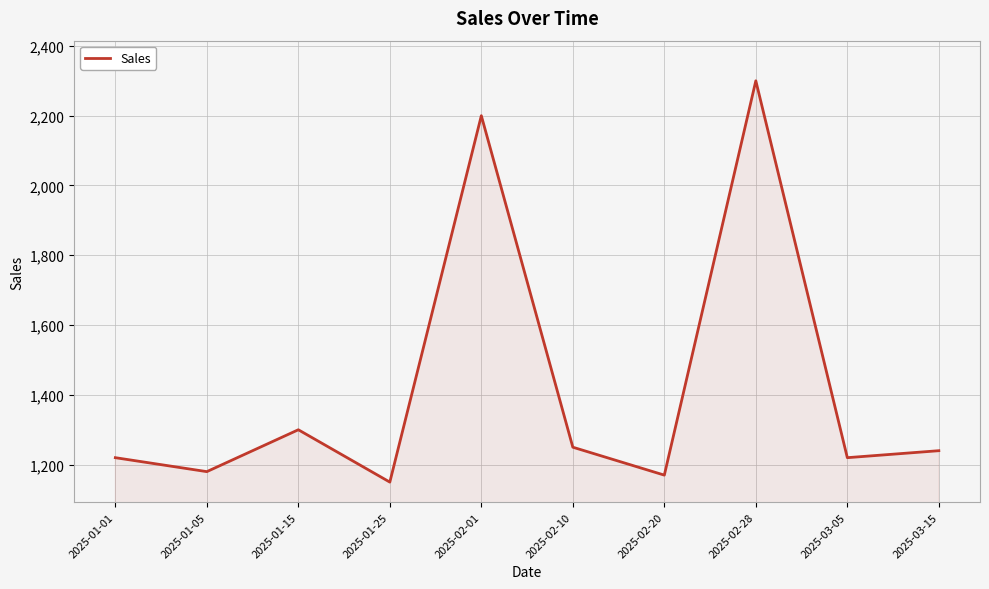

What is the sum of all values?

14230